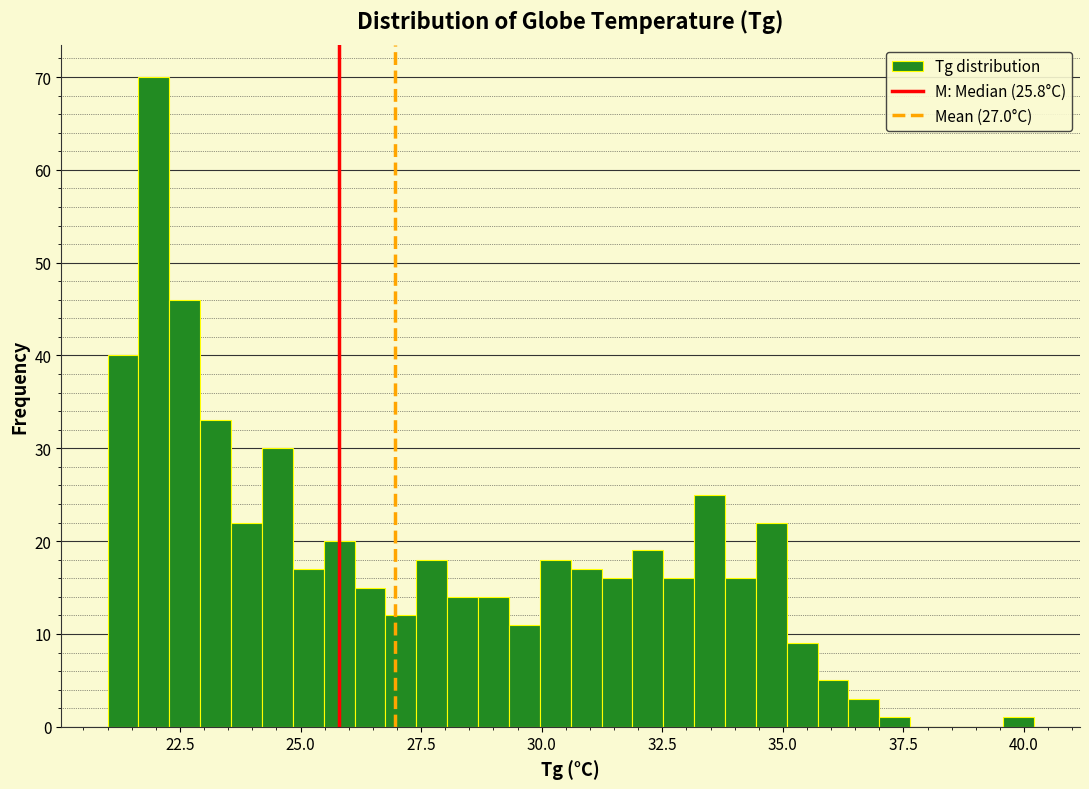

Read against the x-axis, roughly where is the centre of the tallest bar?

22.0